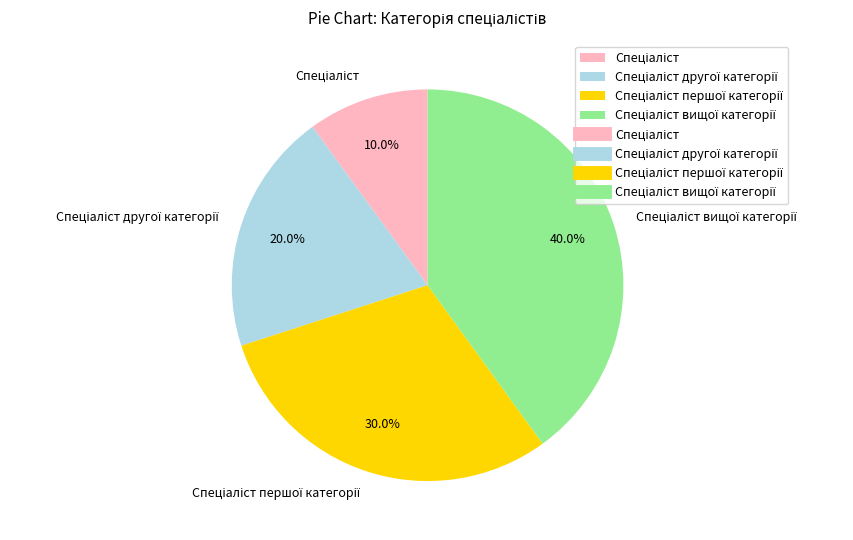

Does any single category account for the majority?

No